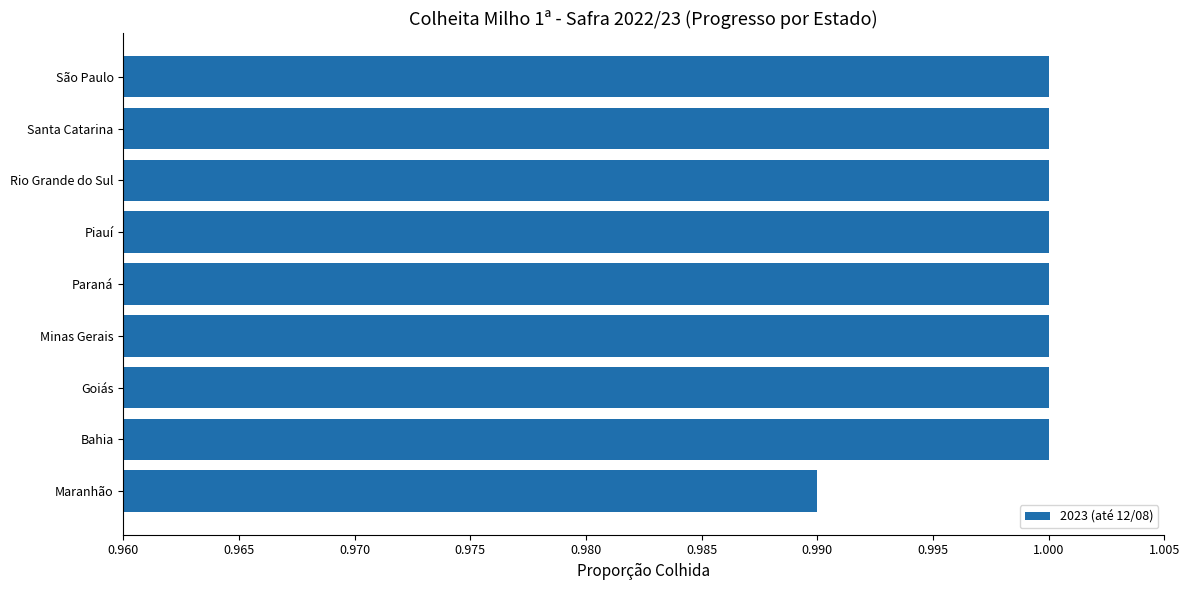

Between Maranhão and Bahia, which is larger?

Bahia